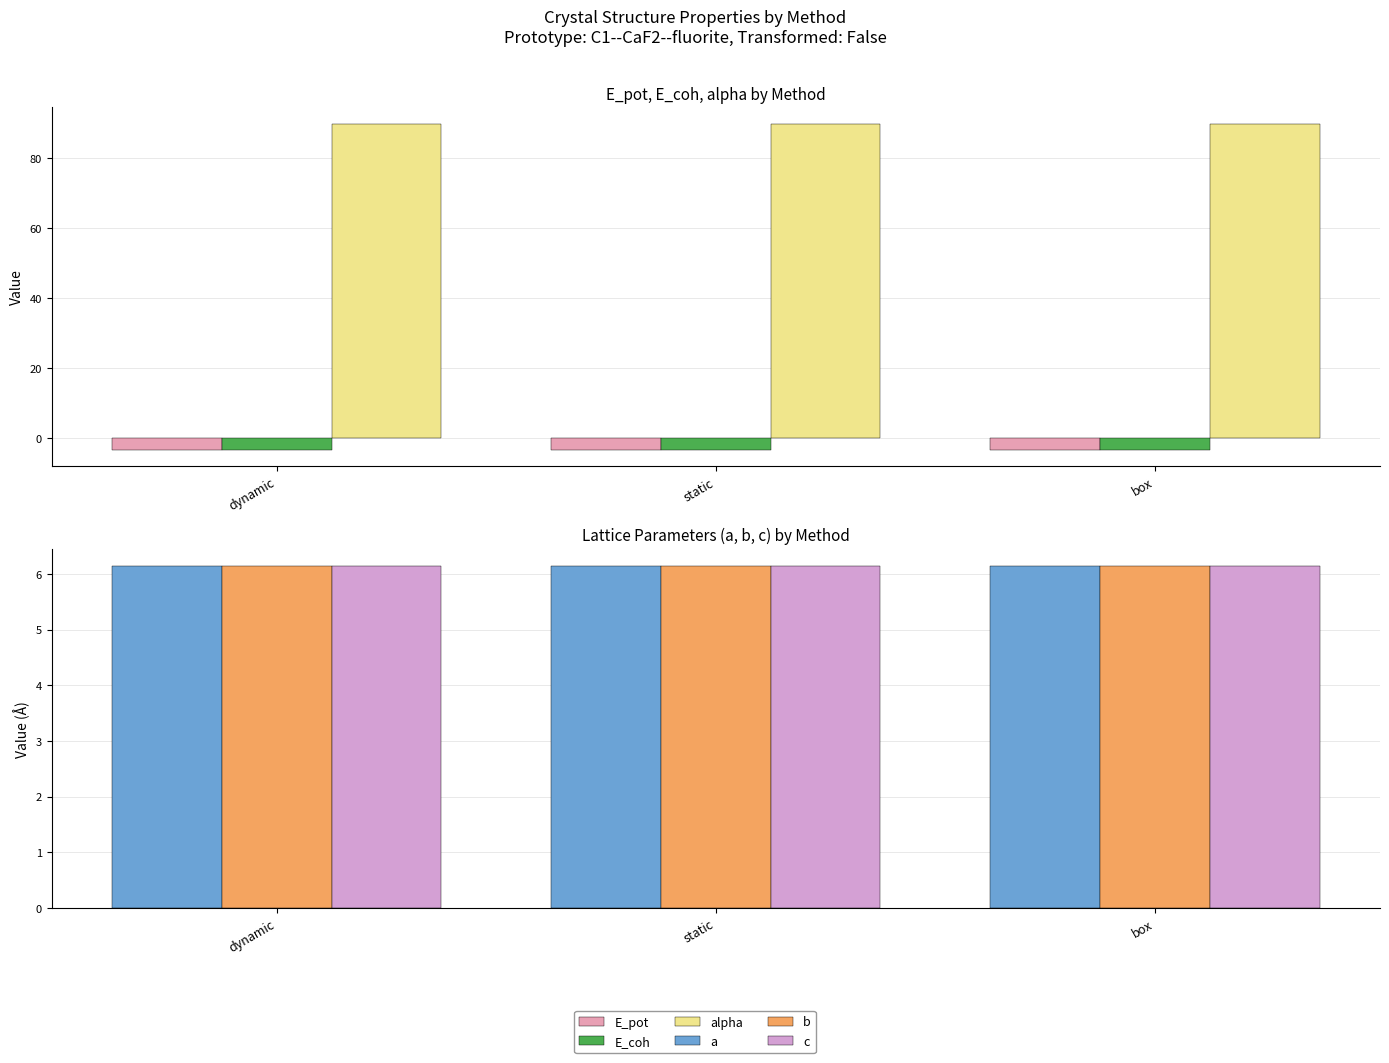

The value of b at dynamic is 9.8. True or false?

False